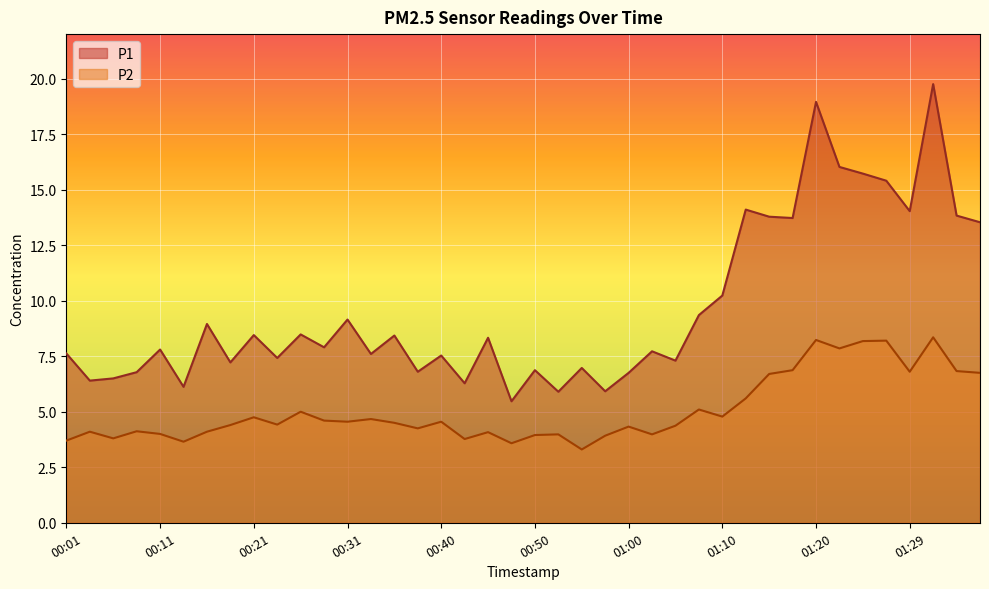

What value does the P2 series have at 01:27?

8.2